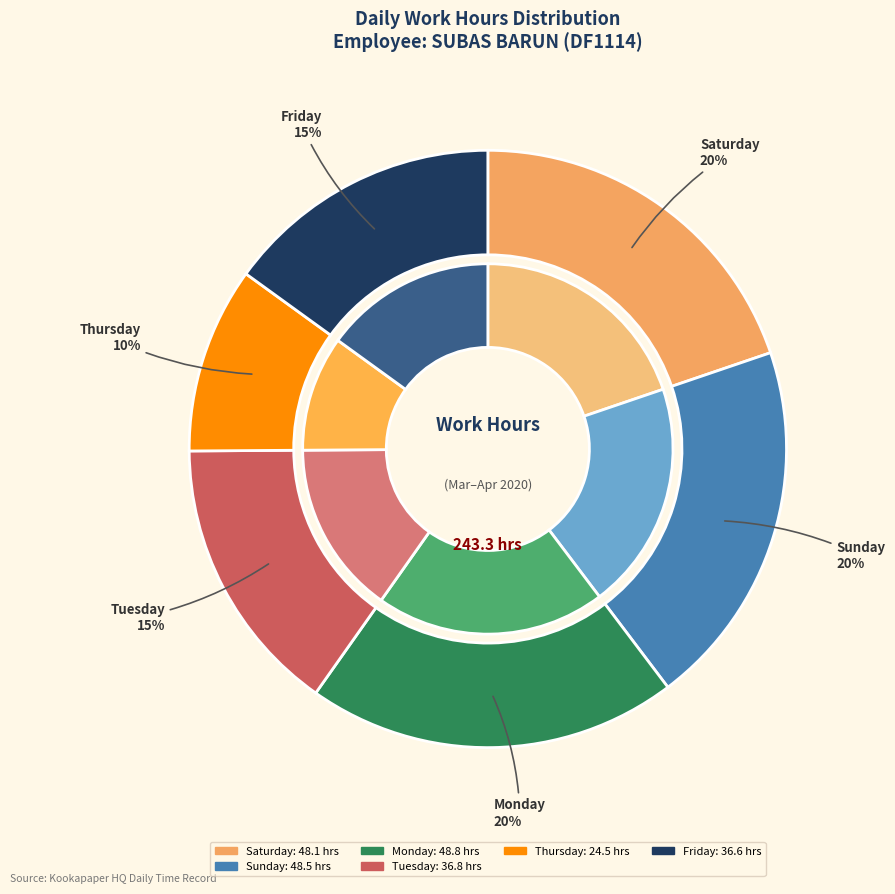

Do 28-Sat and 23-Mon together represent more than half of the pie?

No